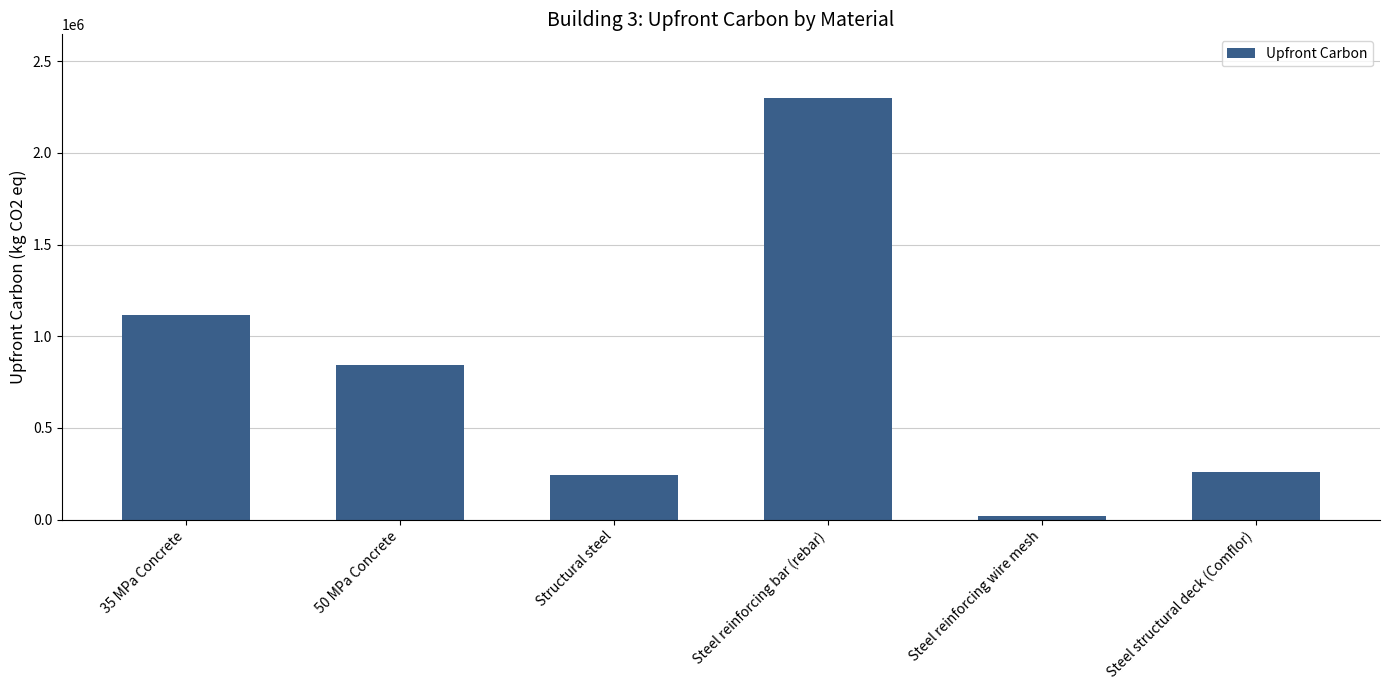

What is the average value?

796586.0